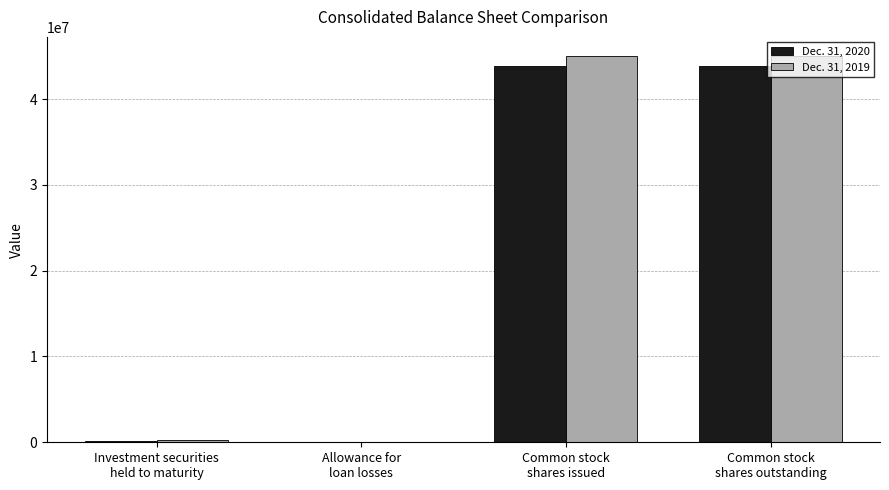

What is the spread (max minus min) of values at Investment securities
held to maturity?

35157